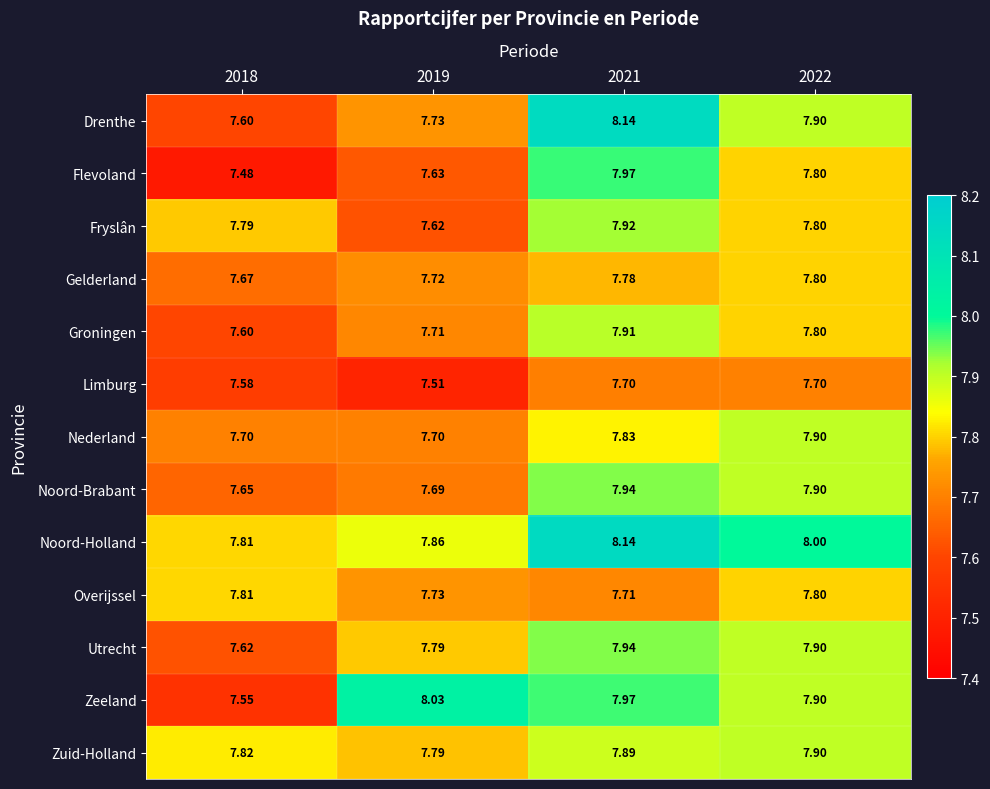

Which series has the largest range (max minus min)?

Drenthe